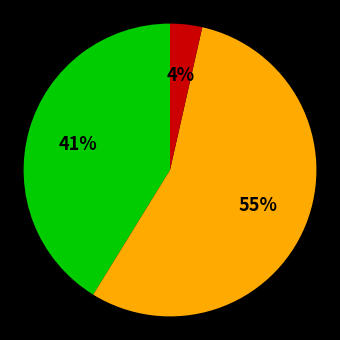

To the nearest percent, what is the average slice percentage?

33%